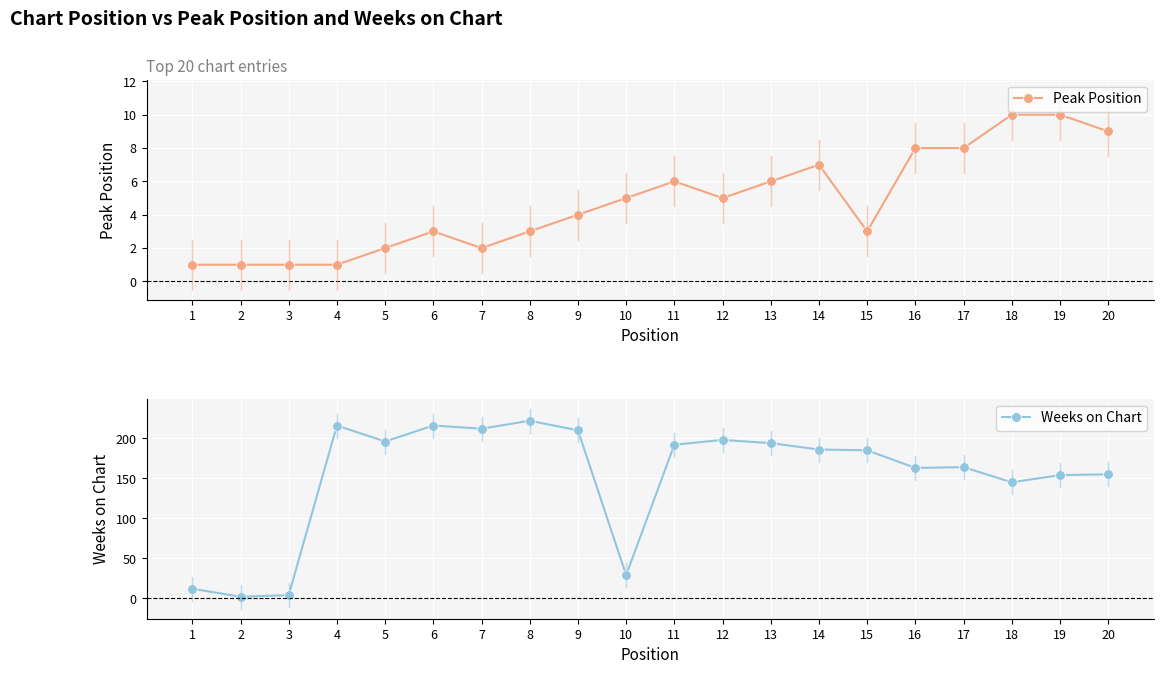

True or false: Weeks on Chart has a value of 185 at 15.

True